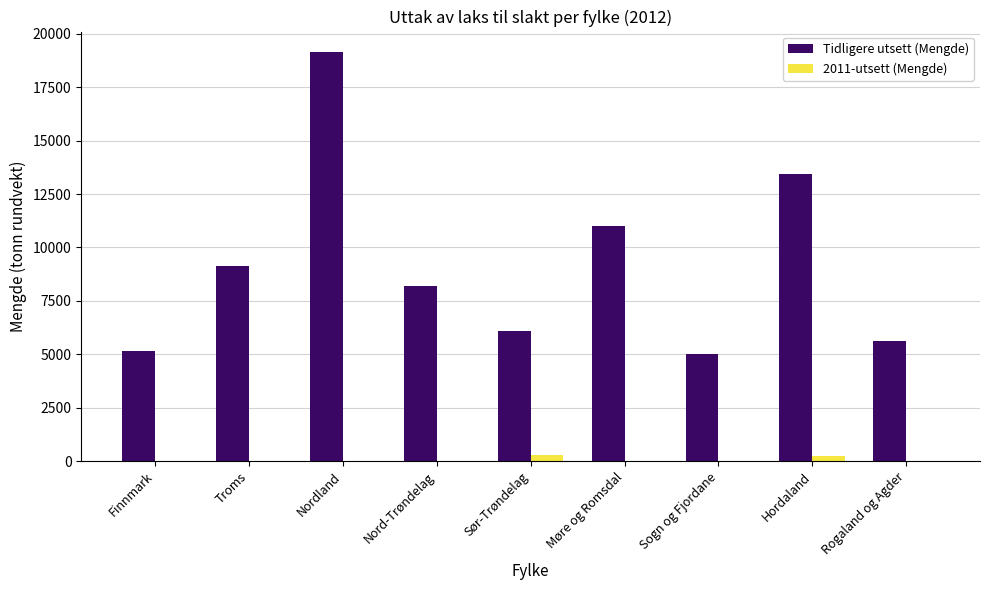

Which series changed the most between Finnmark and Hordaland?

Tidligere utsett (Mengde)